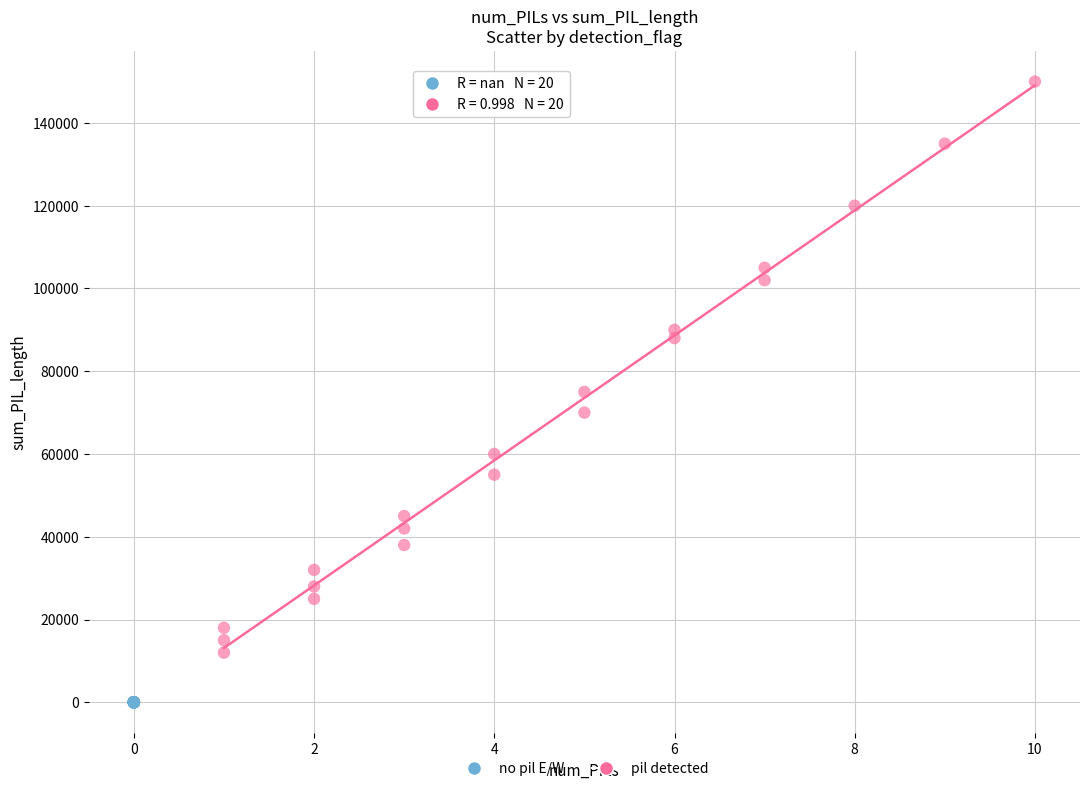

Which series contains the highest Y value?

pil detected